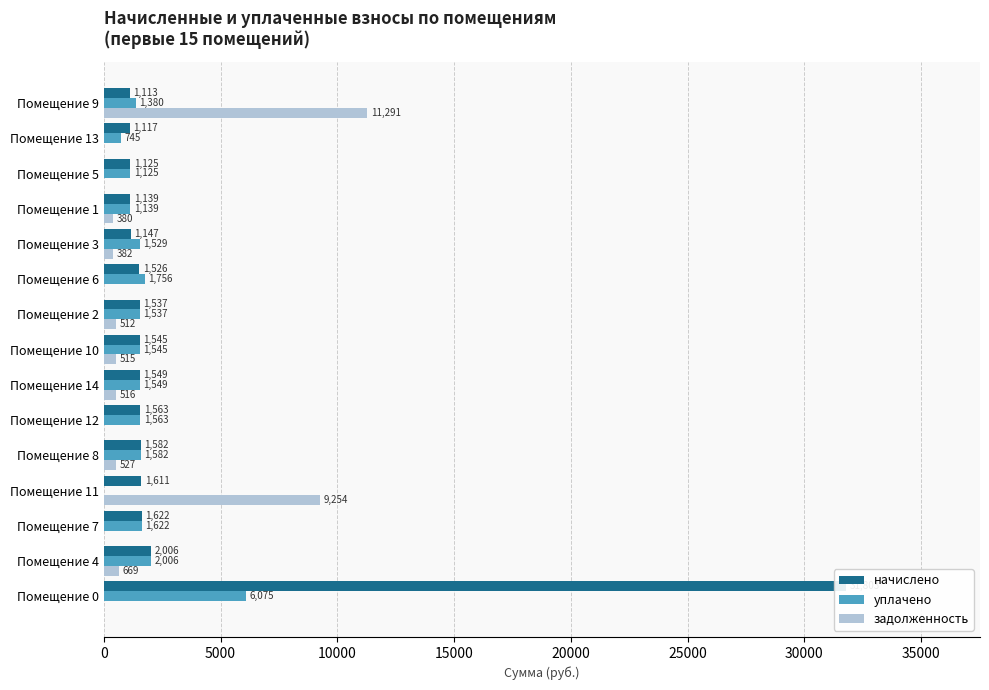

Reading right to left, what are all the values shown in this chart?

начислено: 1113.5	1117.2	1124.5	1139.3	1146.7	1526.4	1537.5	1544.8	1548.5	1563.3	1581.7	1611.2	1622.3	2005.7	31802.8
уплачено: 1380.2	744.8	1124.5	1139.3	1528.9	1755.5	1537.5	1544.8	1548.5	1563.3	1581.7	0.0	1622.3	2005.7	6074.9
задолженность: 11290.7	0.0	0.0	379.8	382.2	0.0	512.5	515.0	516.2	0.0	527.2	9253.8	0.0	668.6	0.0